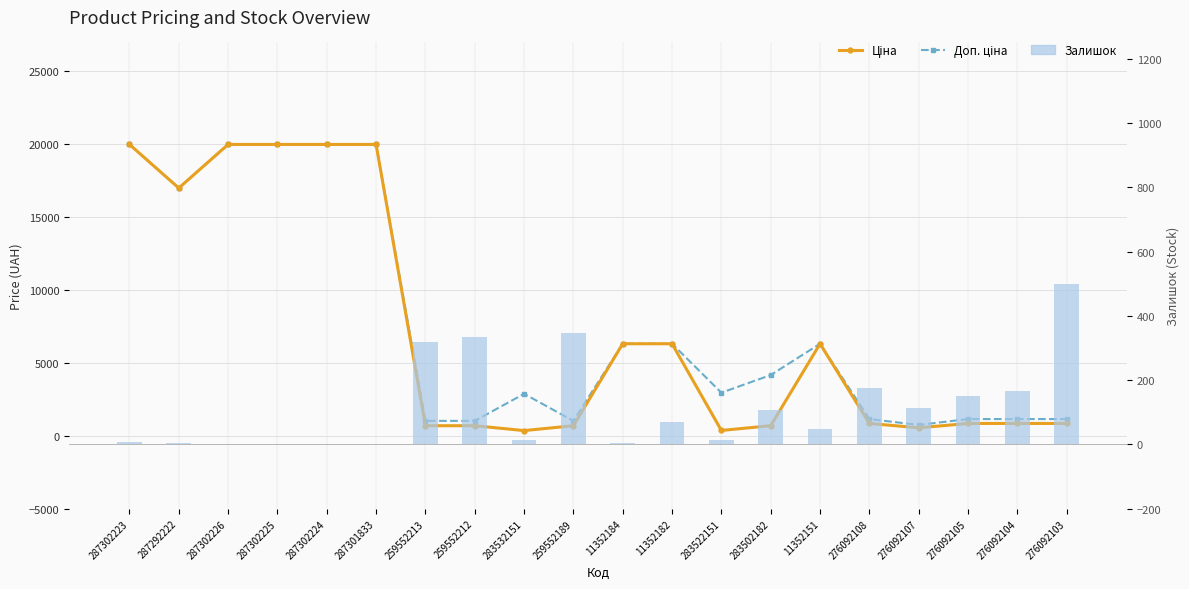

The value of Залишок at 287301833 is 313.8. True or false?

False